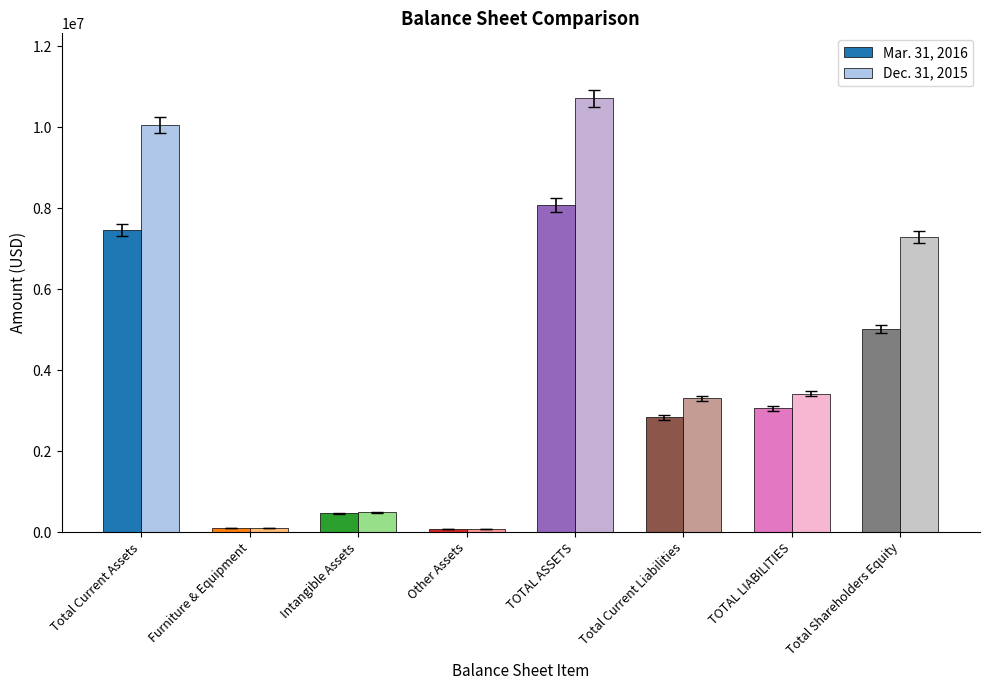

What is the spread (max minus min) of values at TOTAL ASSETS?

2635010